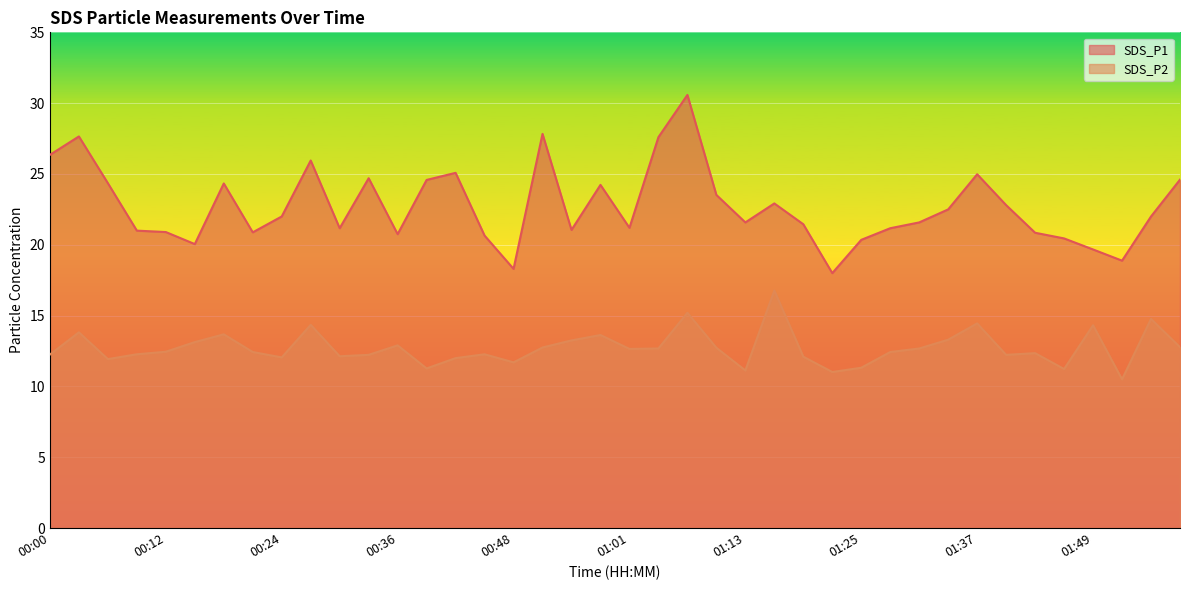

List the series in order of their peak value, lowest first.

SDS_P2, SDS_P1